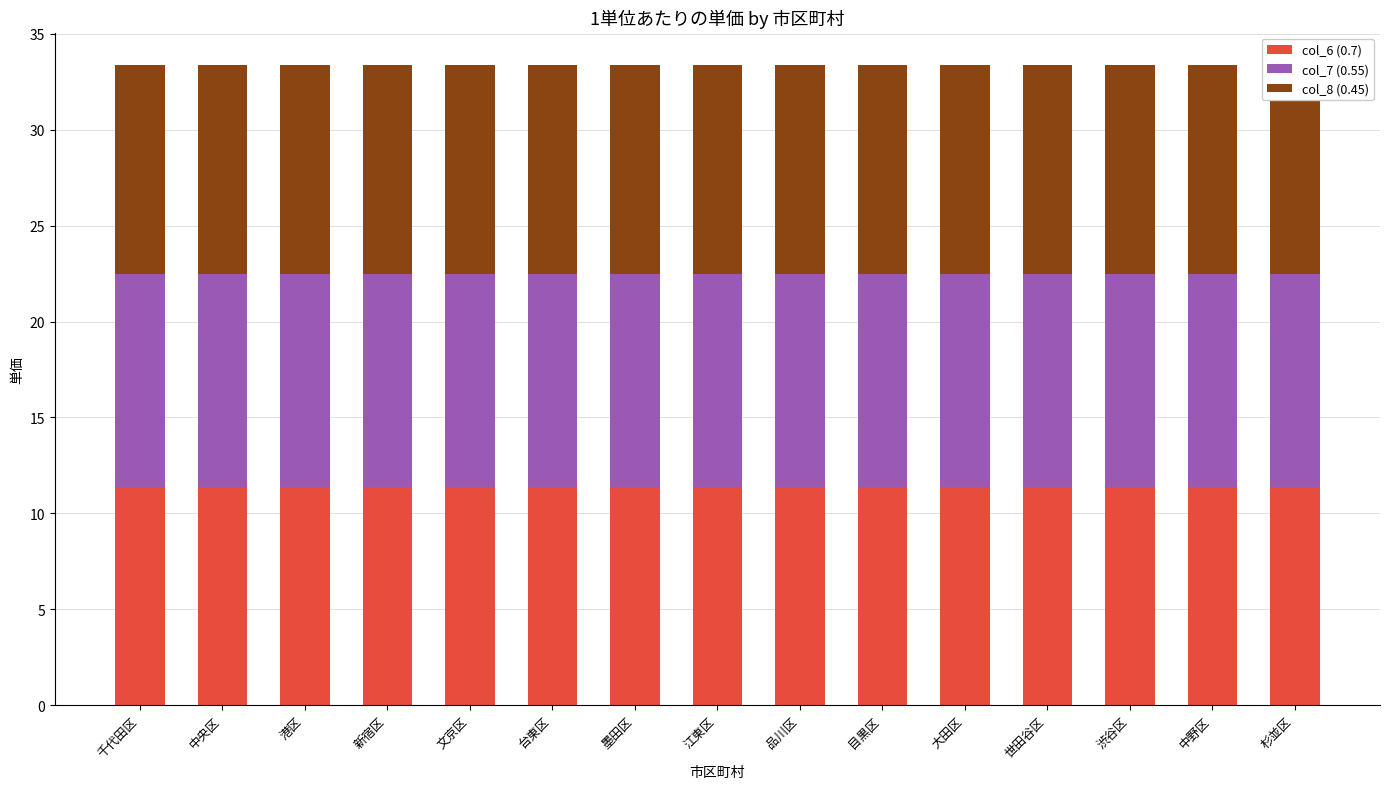

At how many categories does at least one series exceed 11?

15